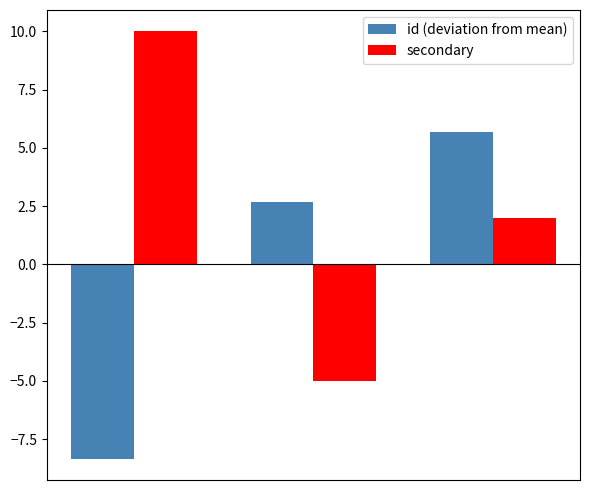

Reading right to left, what are all the values shown in this chart?

id (deviation from mean): 5.7	2.7	-8.3
secondary: 2.0	-5.0	10.0